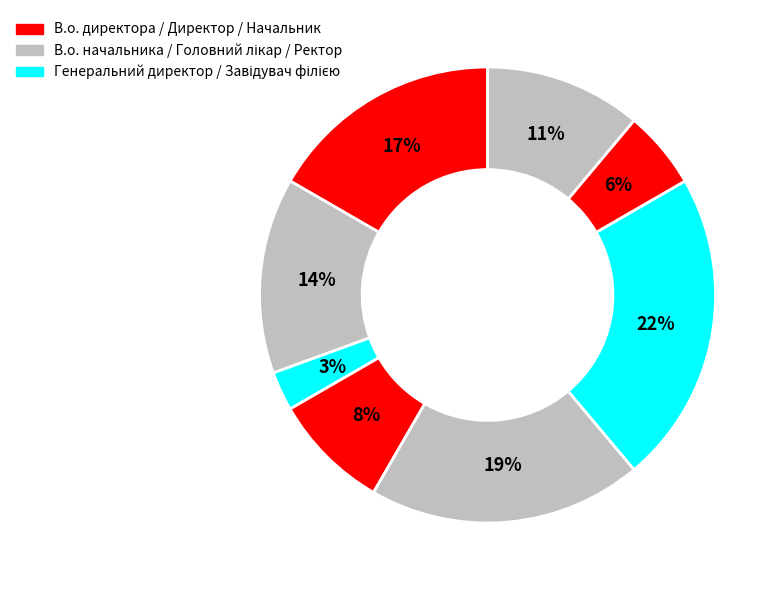

Which category has the biggest portion of the pie?

Завідувач філією